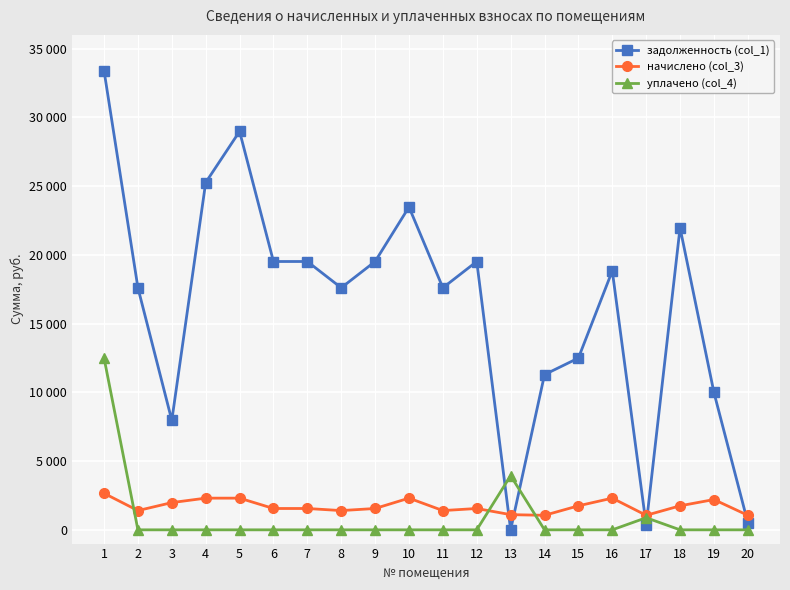

What are all the series names shown in the legend?

задолженность (col_1), начислено (col_3), уплачено (col_4)